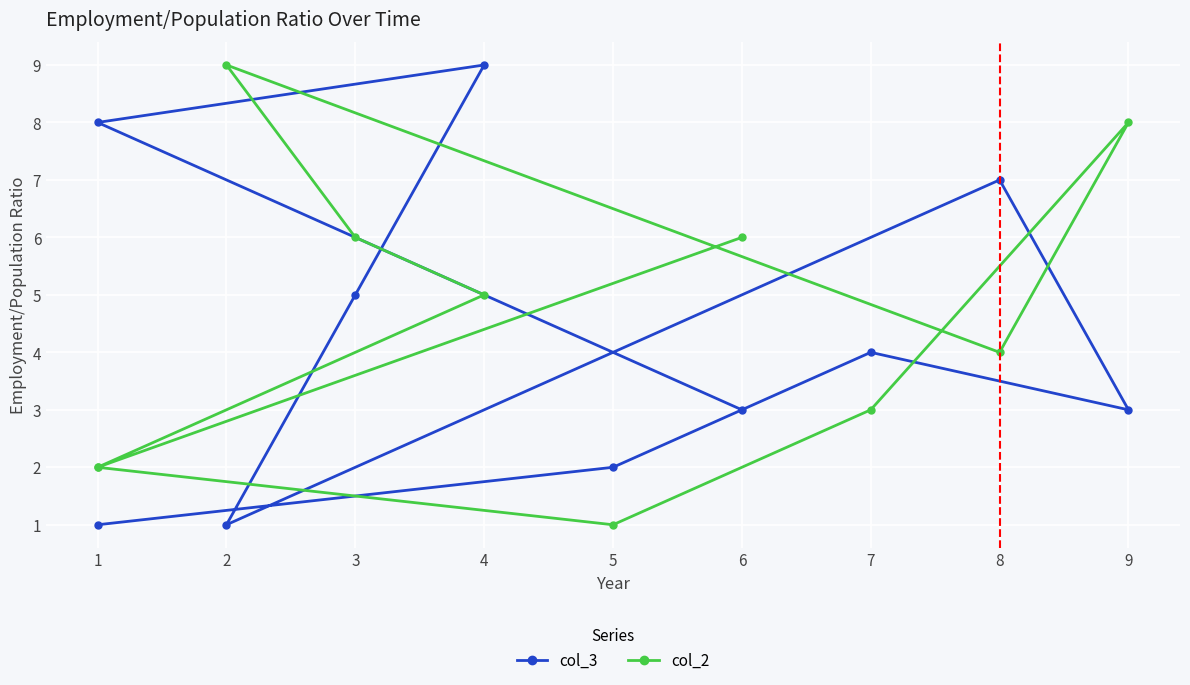

Which series has the largest total across all categories?

col_2